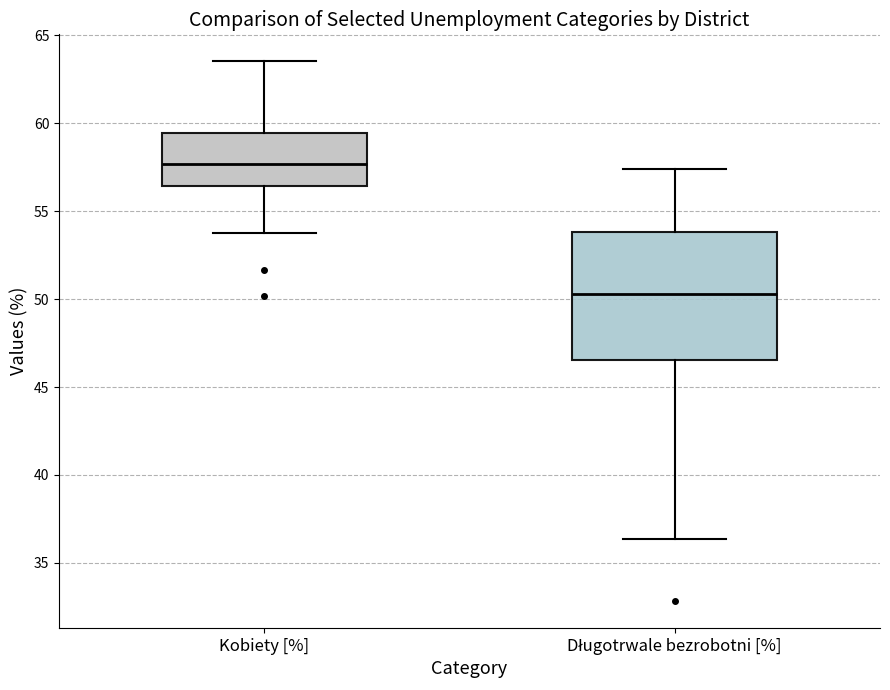

Comparing the boxes themselves (not the whiskers), which one is the tallest?

Długotrwale bezrobotni [%]